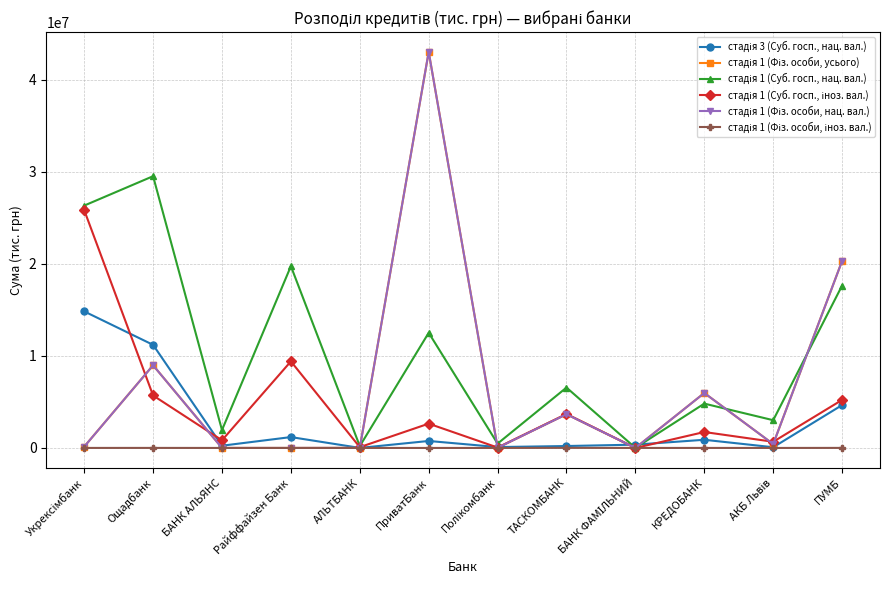

How many lines are shown in the chart?

6